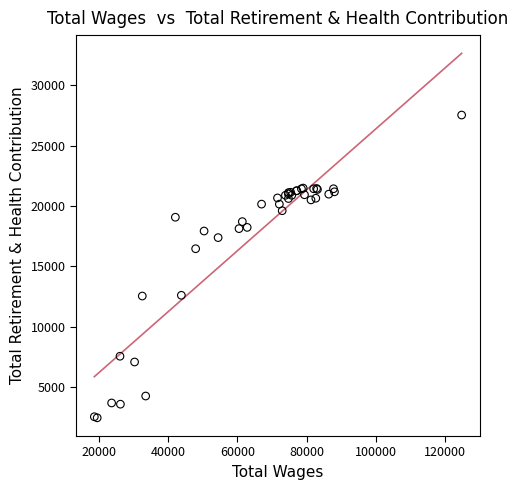

What Y value in the scatter plot is closest to 15003?

16467